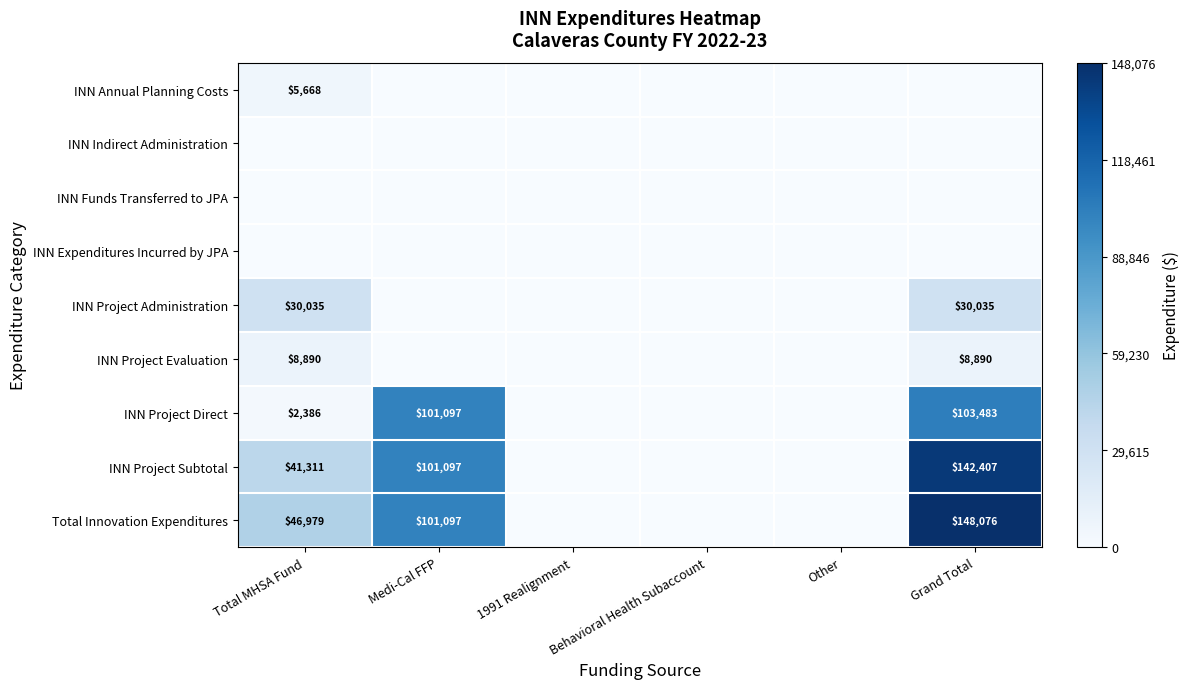

What is the sum of all INN Annual Planning Costs values?

5668.4